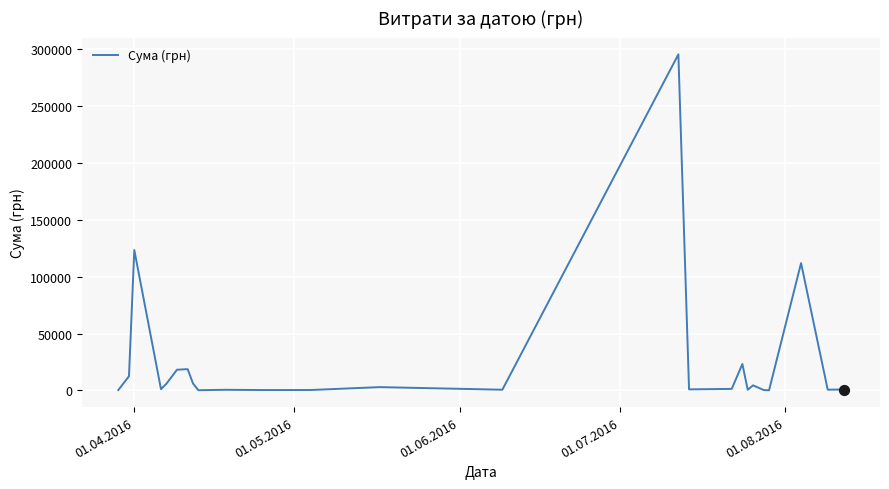

What is the maximum value shown in the chart?

295638.6